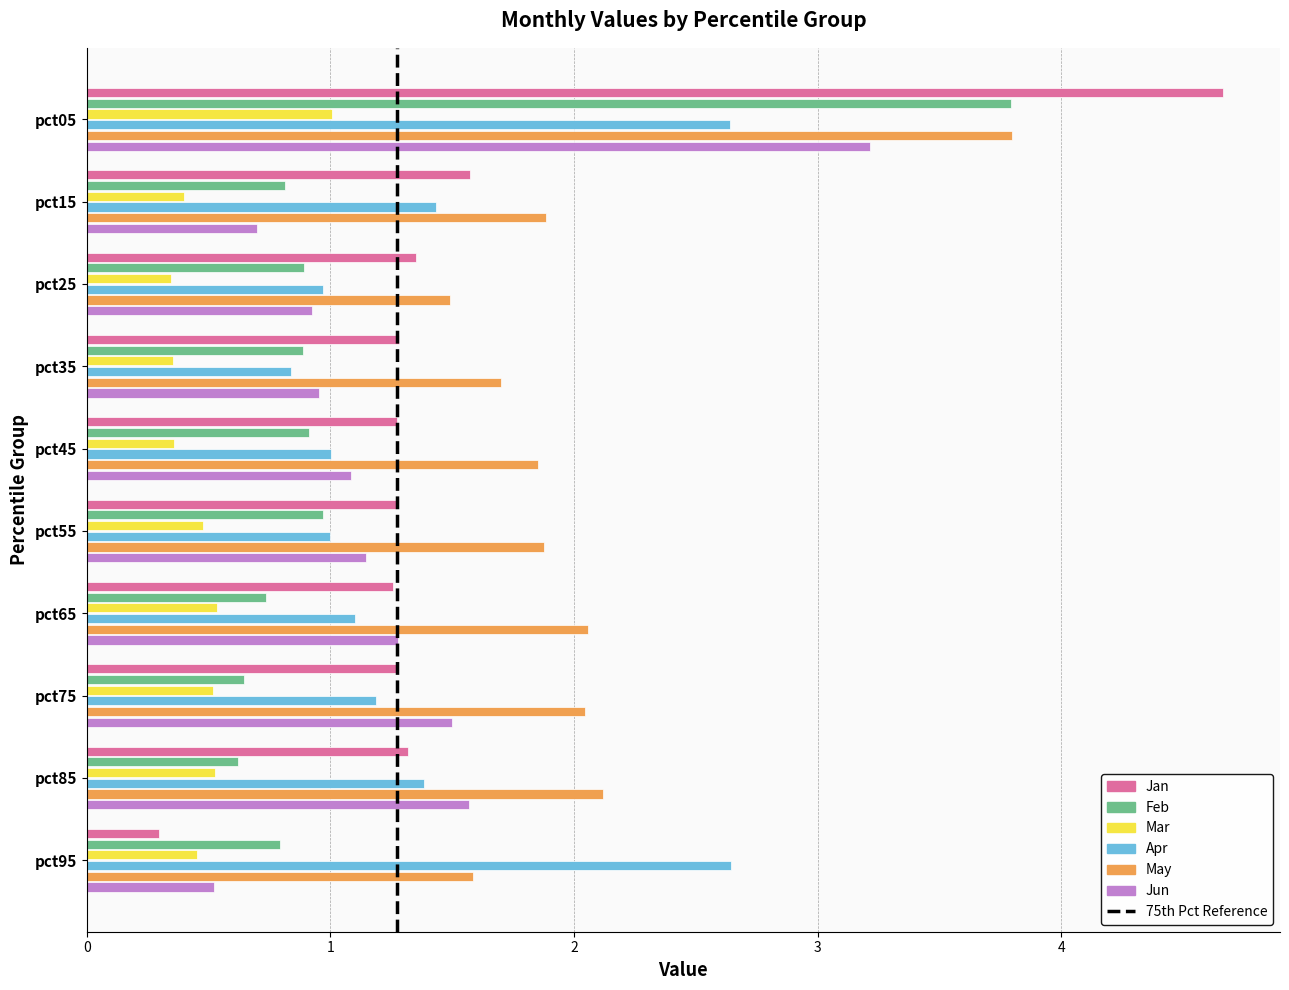

What is the spread (max minus min) of values at pct75?

1.5